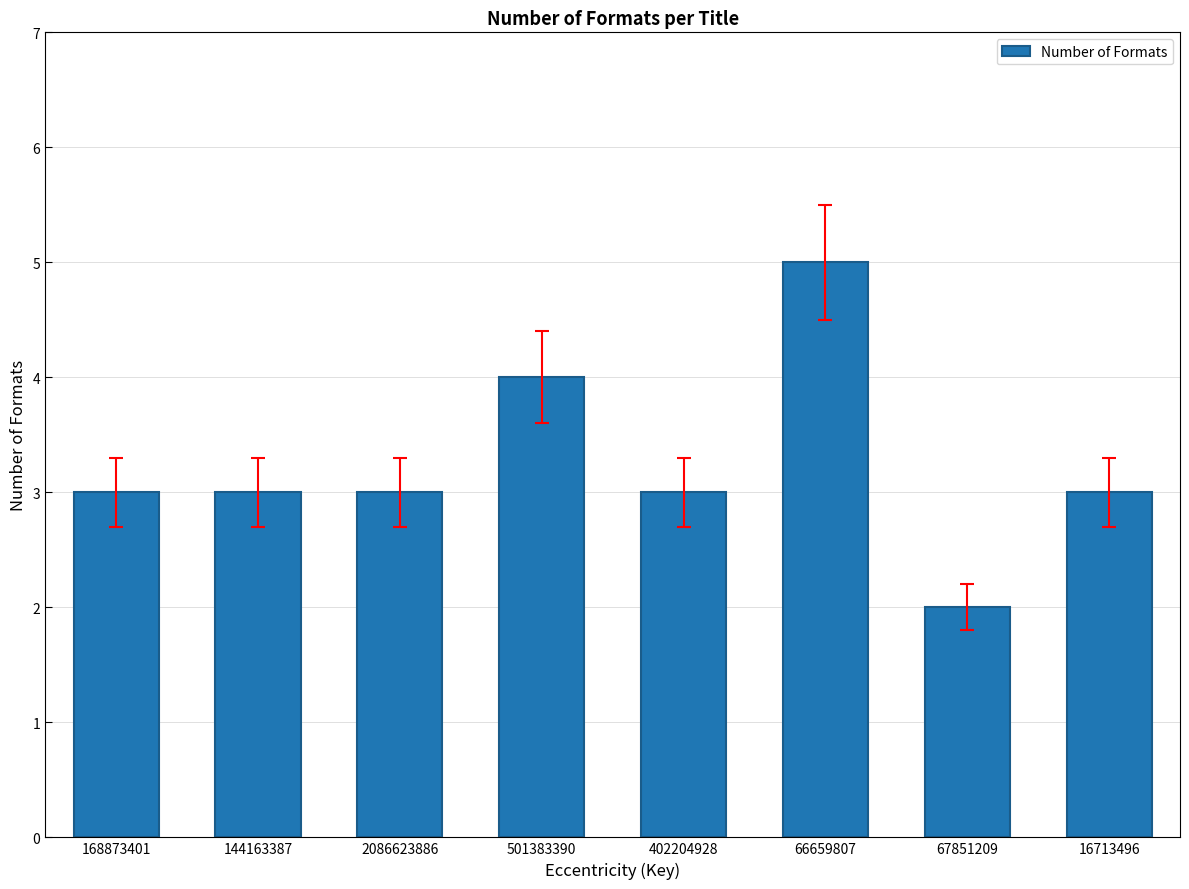

What value does the data have at 67851209?

2